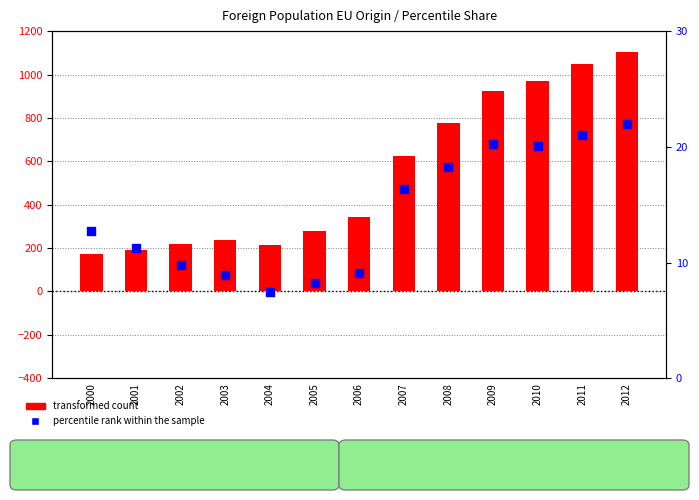

At how many categories does at least one series exceed 515?

6